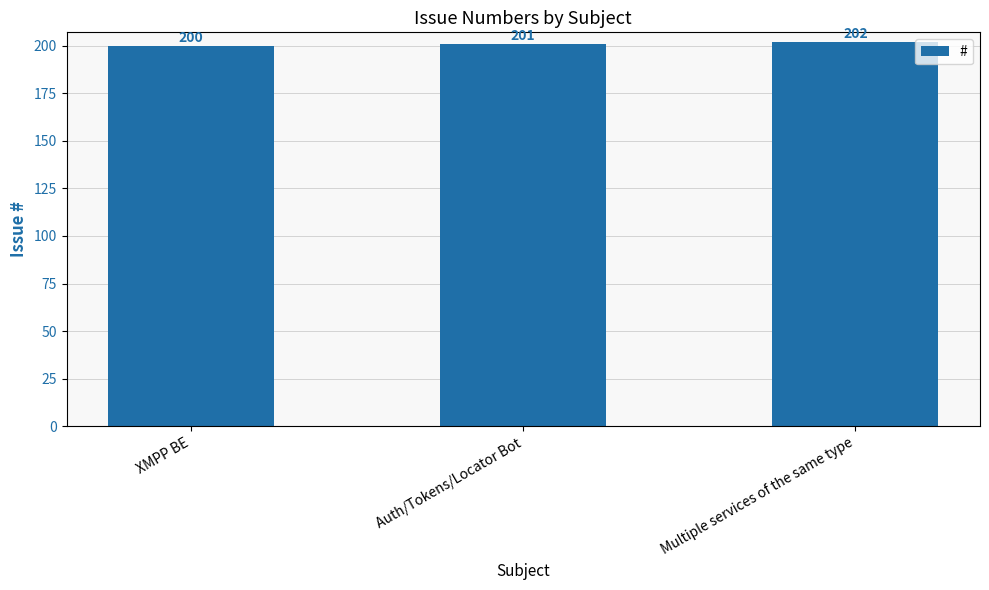

What is the smallest value displayed?

200